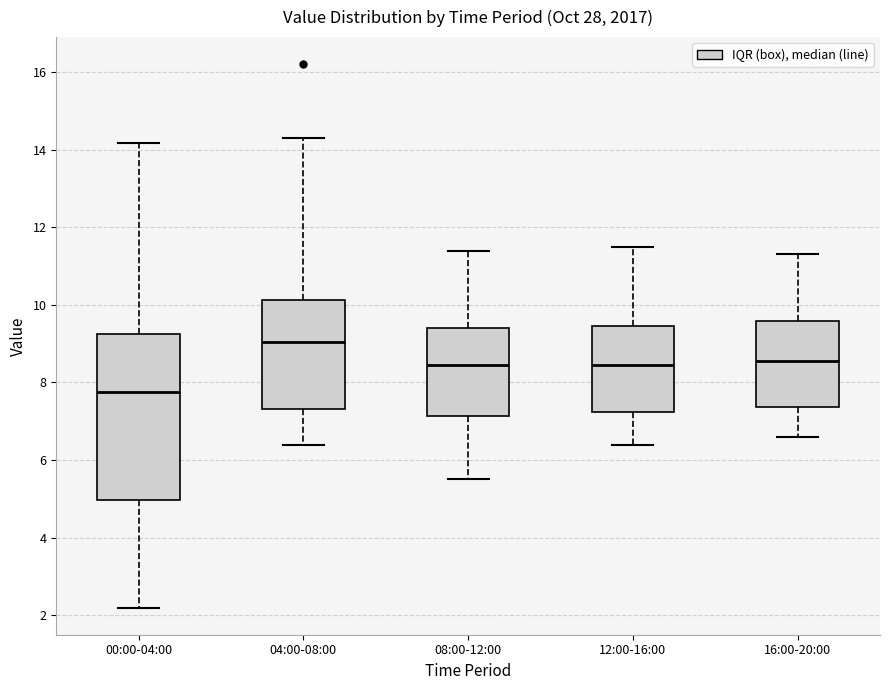

Which box has the lowest median line?

00:00-04:00